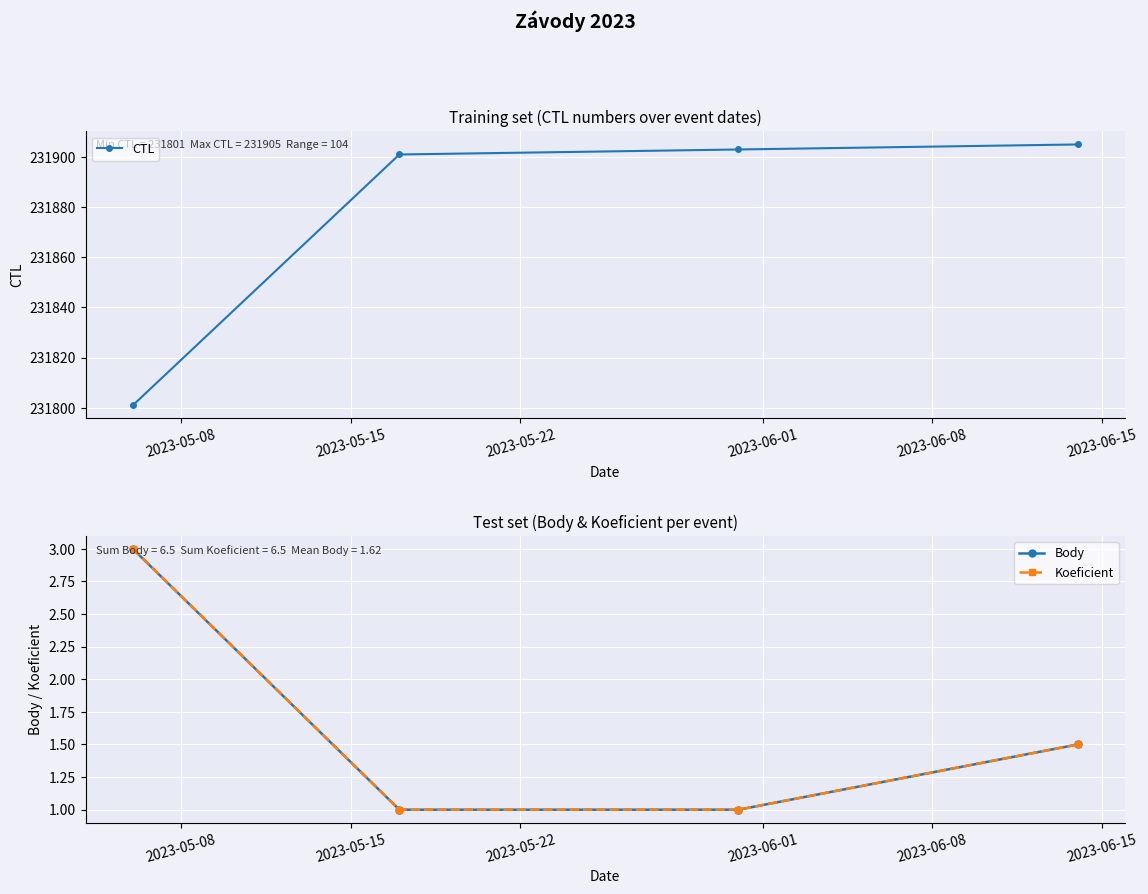

Count the number of data series in this chart.

3